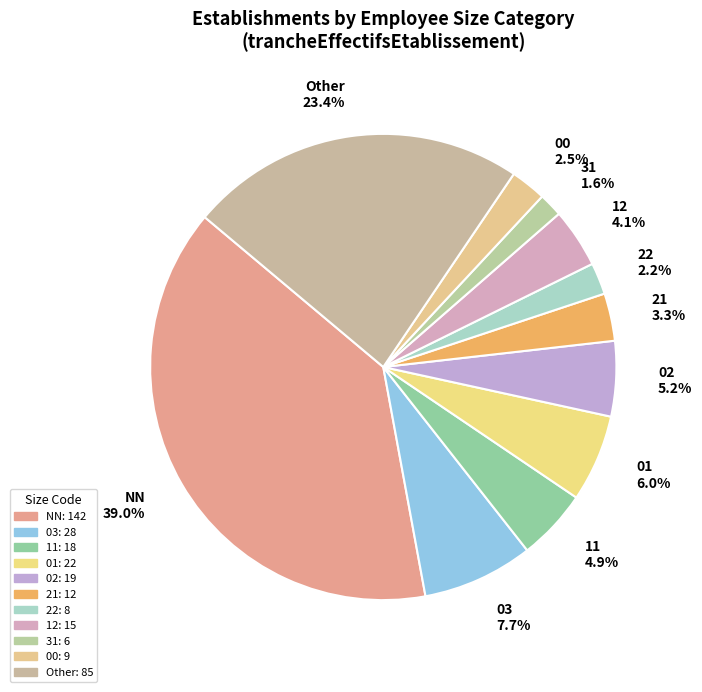

What is the smallest slice in the pie chart?

31